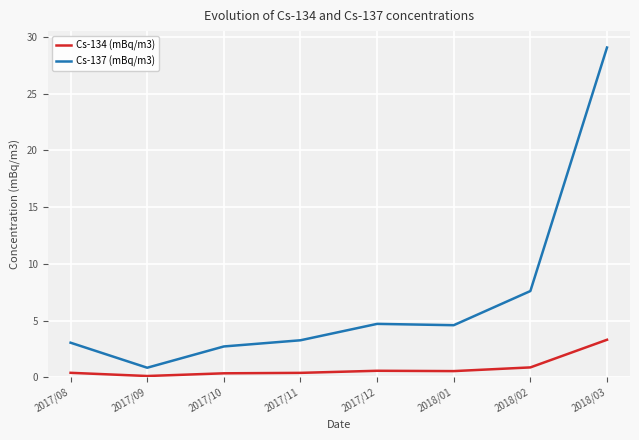

List the series in order of their overall mean, lowest first.

Cs-134 (mBq/m3), Cs-137 (mBq/m3)